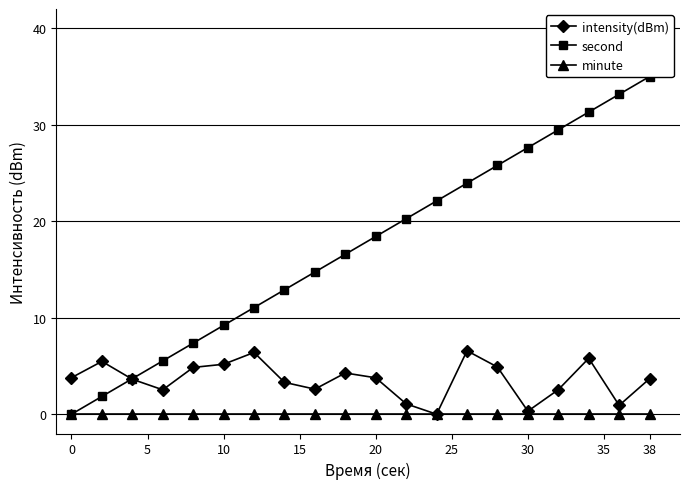

Is it true that intensity(dBm) equals 1.8 at 10?

False